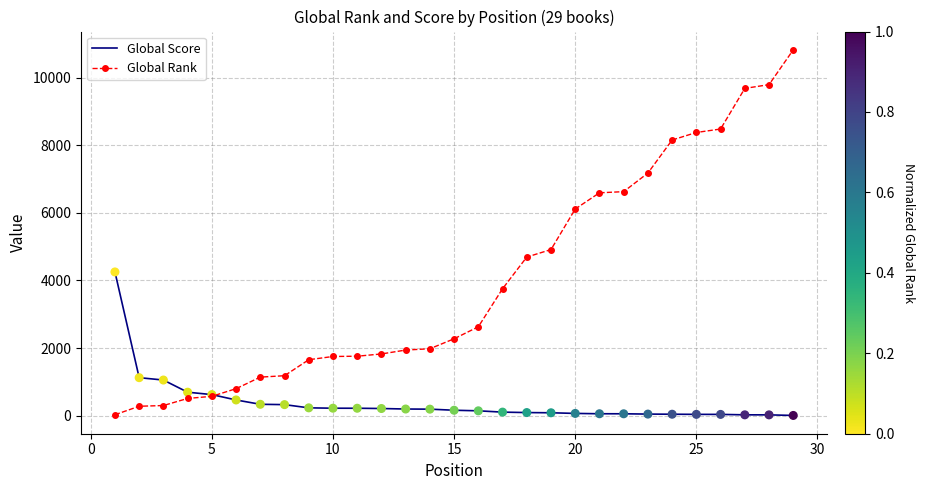

Which series has the largest total across all categories?

Global Rank